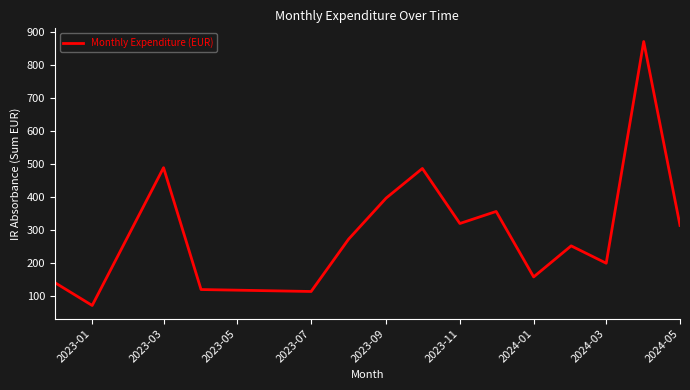

What is the minimum value shown in the chart?

71.7